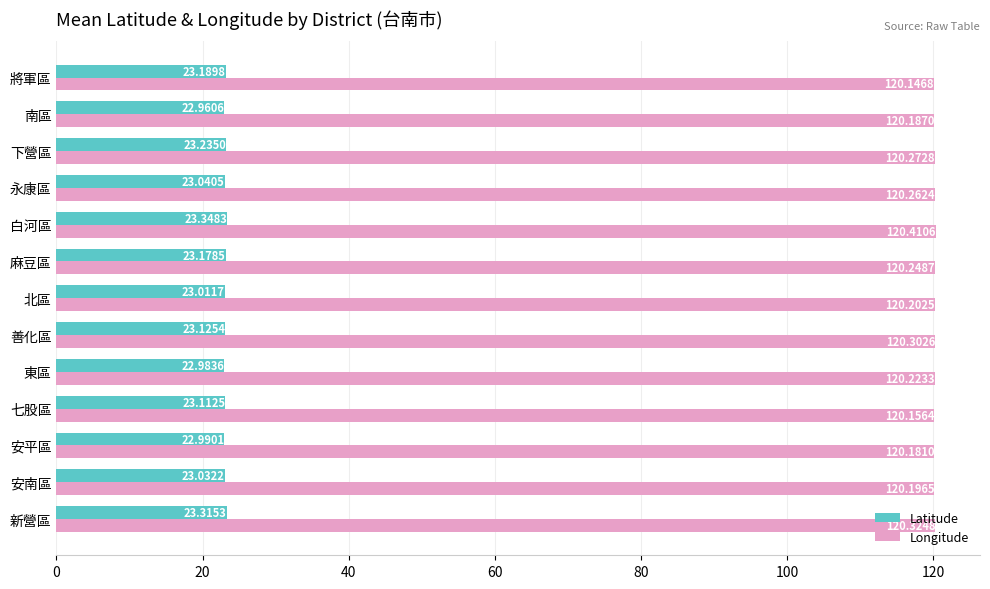

What is the difference between the second highest and second lowest values in the Latitude series?

0.3